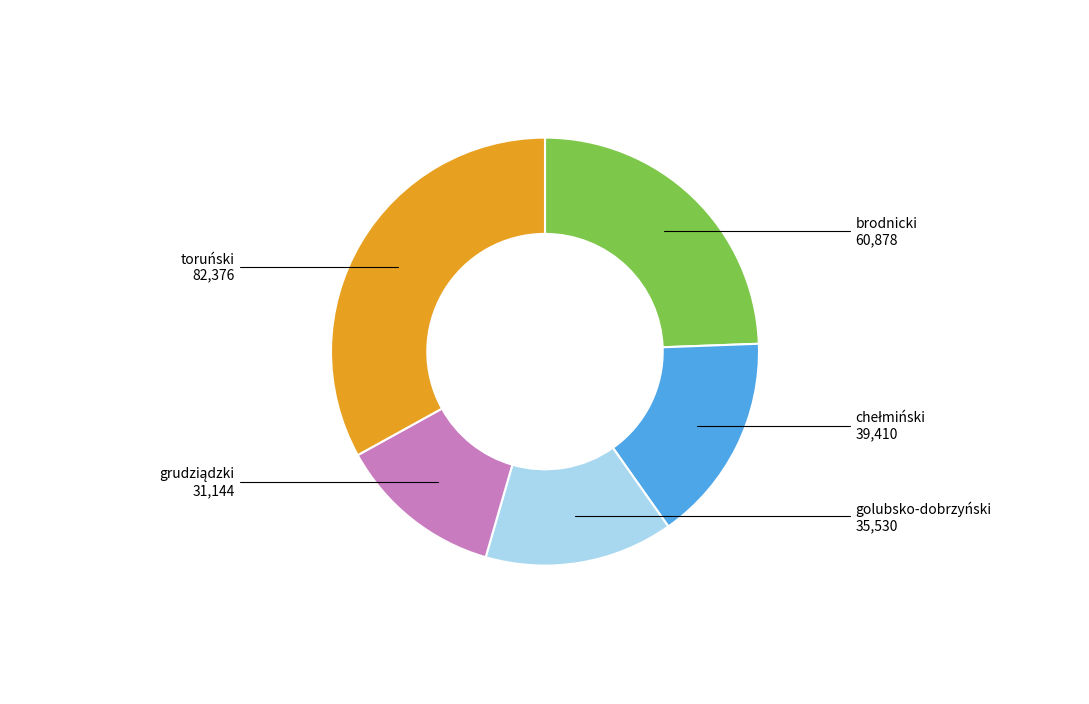

Does toruński account for over 50% of the chart?

No